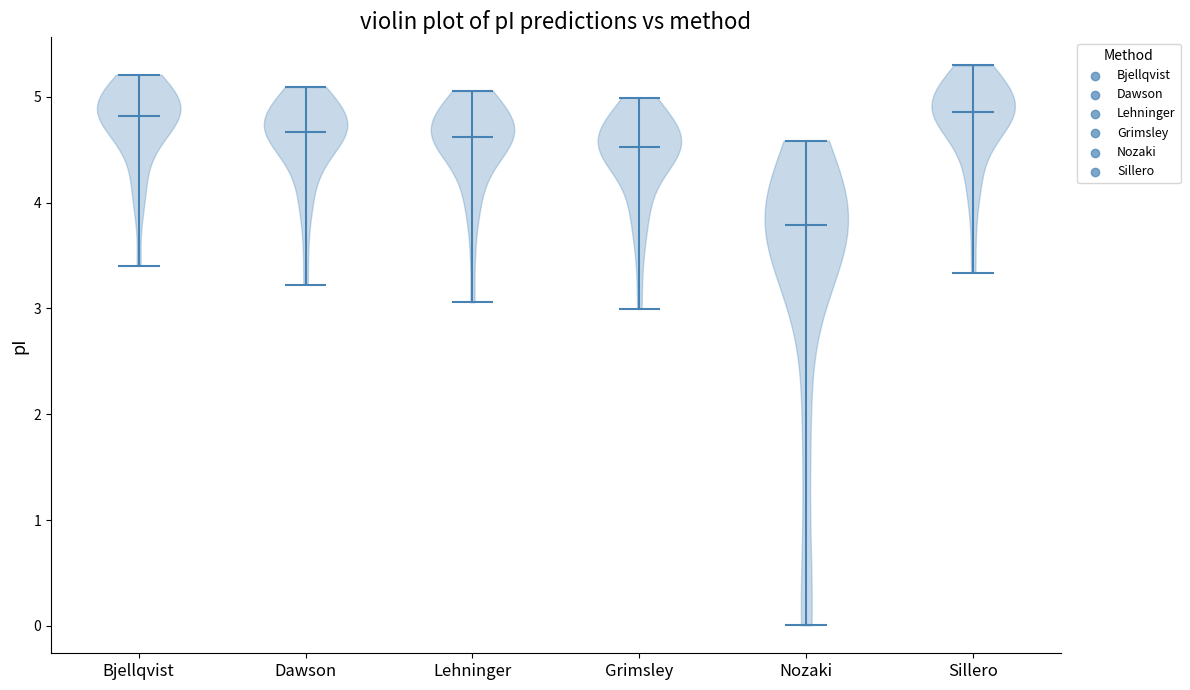

What is the highest point the violin for Grimsley reaches on the y-axis? The values are not printed on the chart, so give them approximately, as read against the axis.

5.0